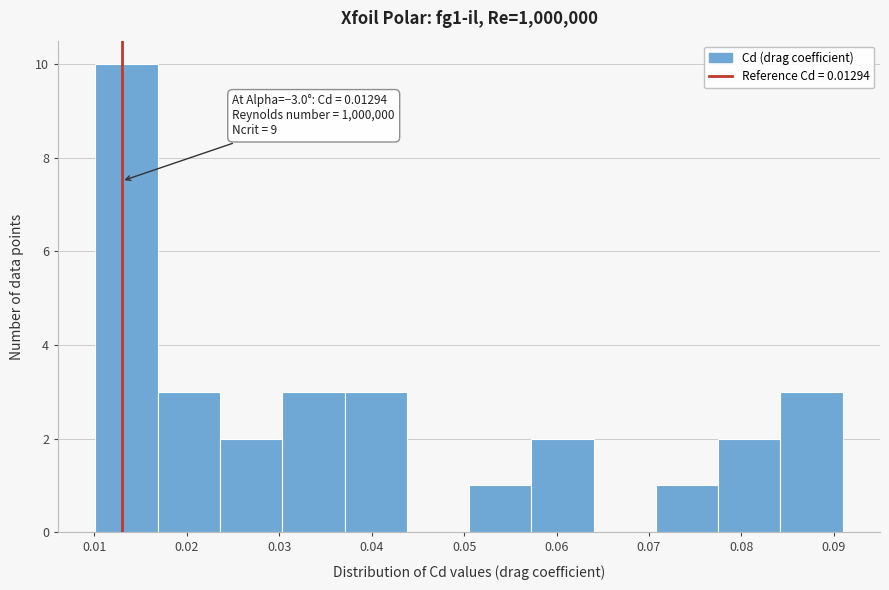

Over which range of the x-axis is the bar tallest?

0.010 to 0.017